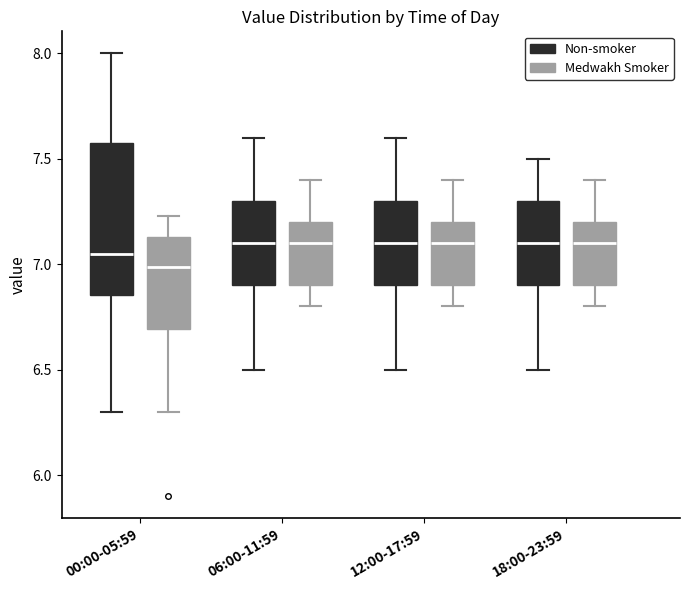

Reading left to right, read every box against the y-axis: the position of its median line, the range the box covers, and the ends of its whiskers. The values are not printed on the chart, so give them approximately, as read against the axis.

00:00-05:59 (Non-smoker): median 7.05, box 6.85 to 7.60, whiskers 6.30 to 8.00
00:00-05:59 (Medwakh Smoker): median 7.00, box 6.70 to 7.15, whiskers 6.30 to 7.25
06:00-11:59 (Non-smoker): median 7.10, box 6.90 to 7.30, whiskers 6.50 to 7.60
06:00-11:59 (Medwakh Smoker): median 7.10, box 6.90 to 7.20, whiskers 6.80 to 7.40
12:00-17:59 (Non-smoker): median 7.10, box 6.90 to 7.30, whiskers 6.50 to 7.60
12:00-17:59 (Medwakh Smoker): median 7.10, box 6.90 to 7.20, whiskers 6.80 to 7.40
18:00-23:59 (Non-smoker): median 7.10, box 6.90 to 7.30, whiskers 6.50 to 7.50
18:00-23:59 (Medwakh Smoker): median 7.10, box 6.90 to 7.20, whiskers 6.80 to 7.40